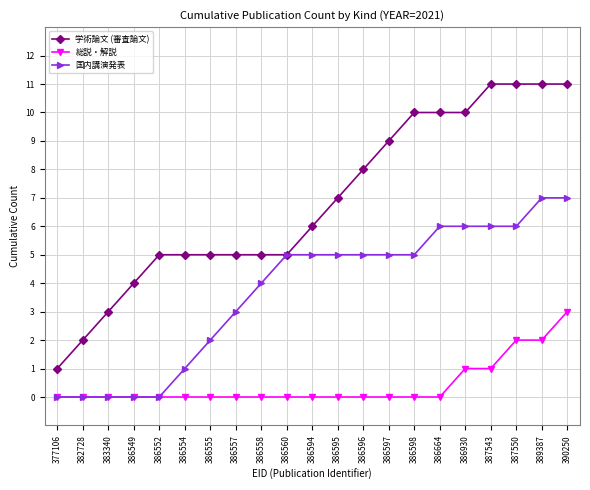

Does the chart display data point markers on the line(s)?

Yes